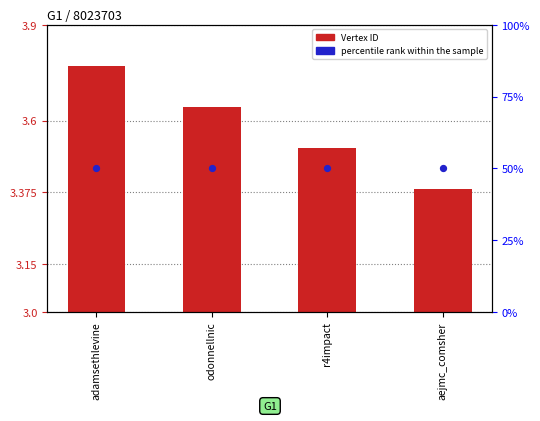

Which series has the widest spread of Y values?

Vertex ID